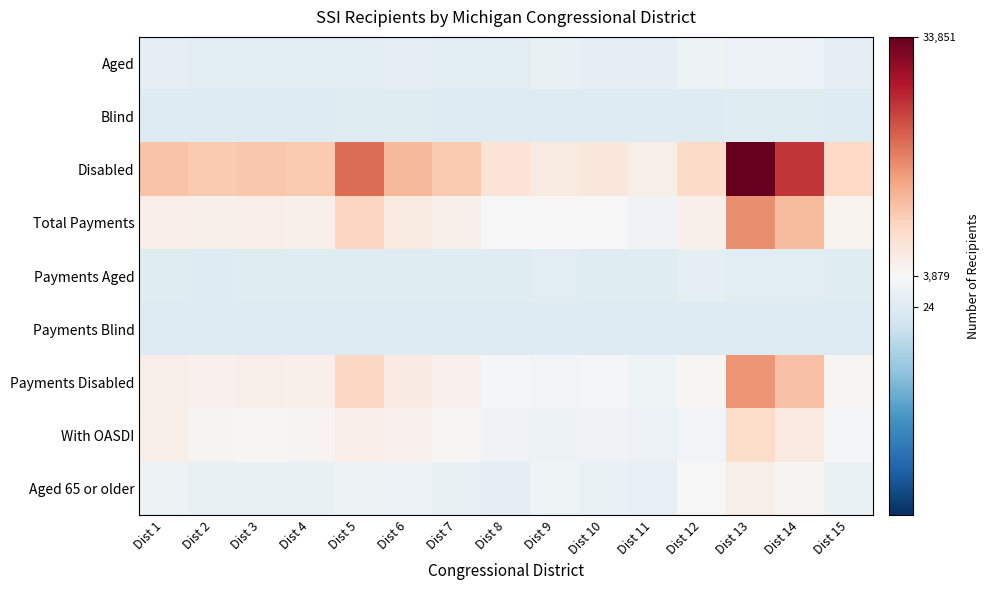

At how many categories does at least one series exceed 4266?

15